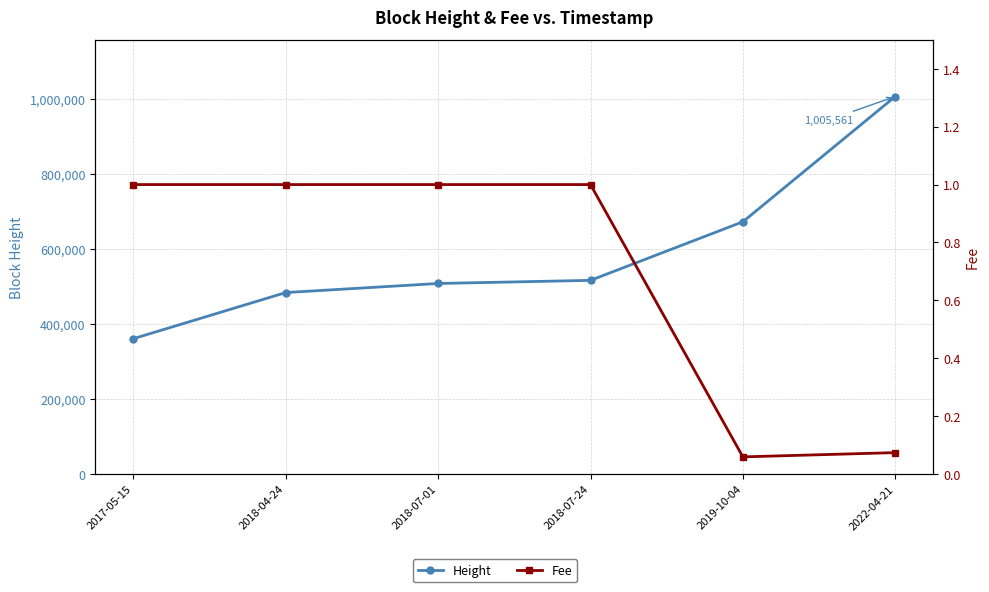

The Height series shows 630941.1 at 2017-05-15. True or false?

False